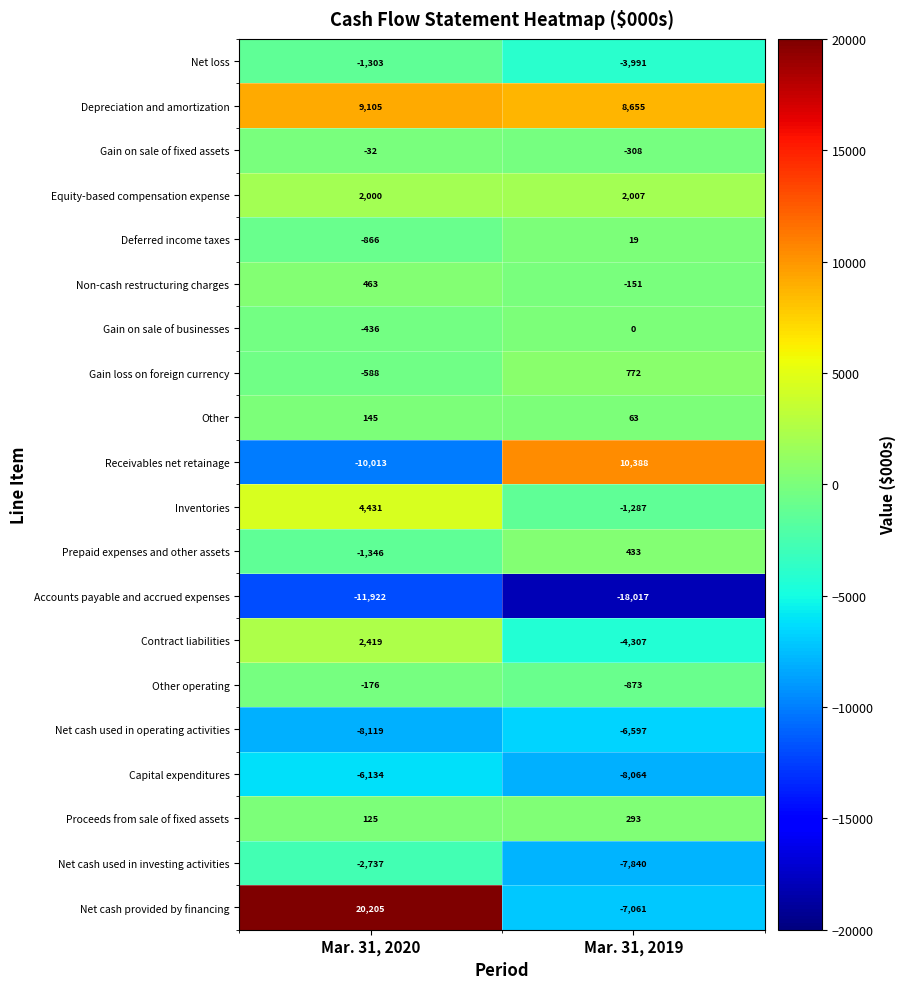

Is it true that Net cash provided by financing equals 29079 at Mar. 31, 2020?

False